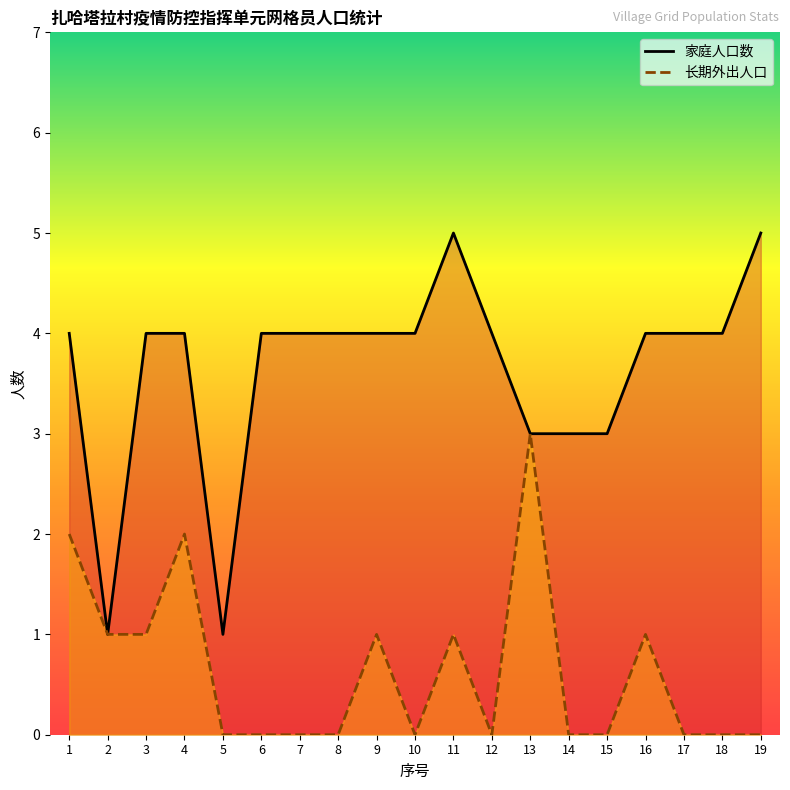

What is the sum of all 家庭人口数 values?

69